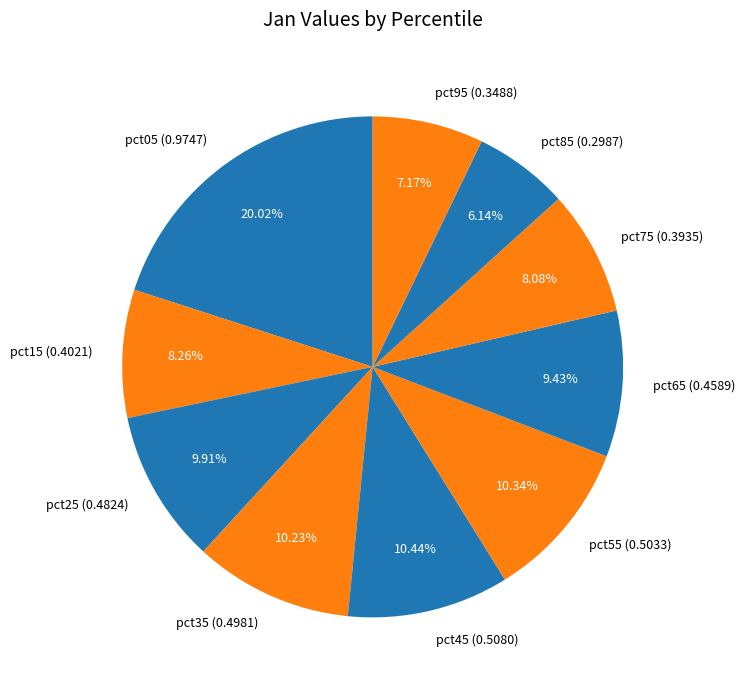

True or false: pct35 accounts for 4% of the total.

False